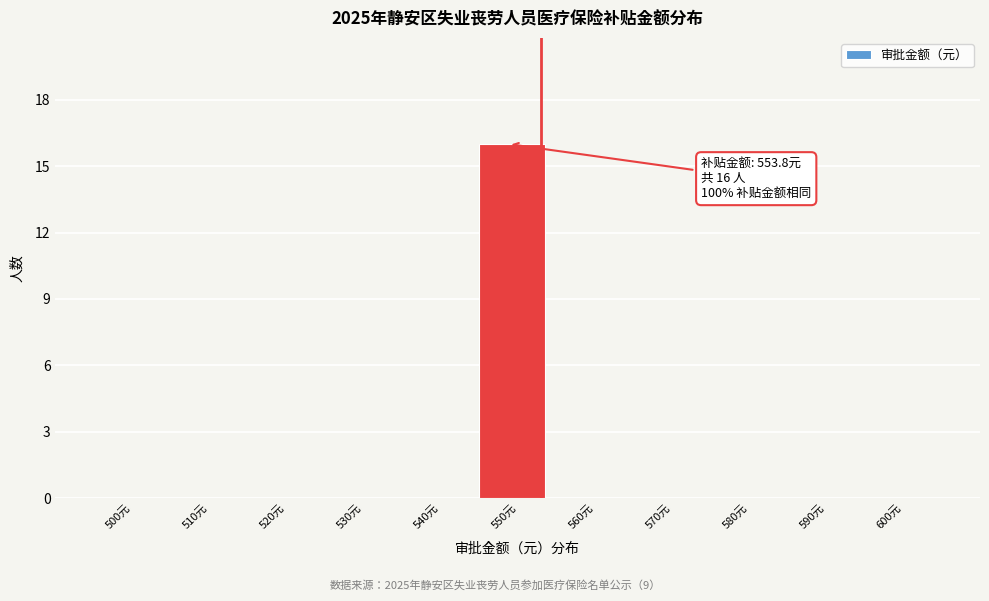

Reading left to right, list all the values displayed in this chart.

500元=0	510元=0	520元=0	530元=0	540元=0	550元=16	560元=0	570元=0	580元=0	590元=0	600元=0